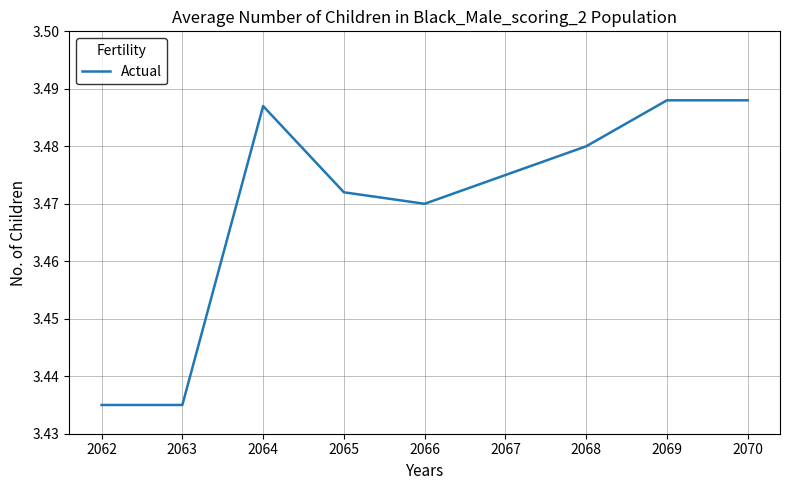

True or false: the data has more than 2 interior local peaks.

False